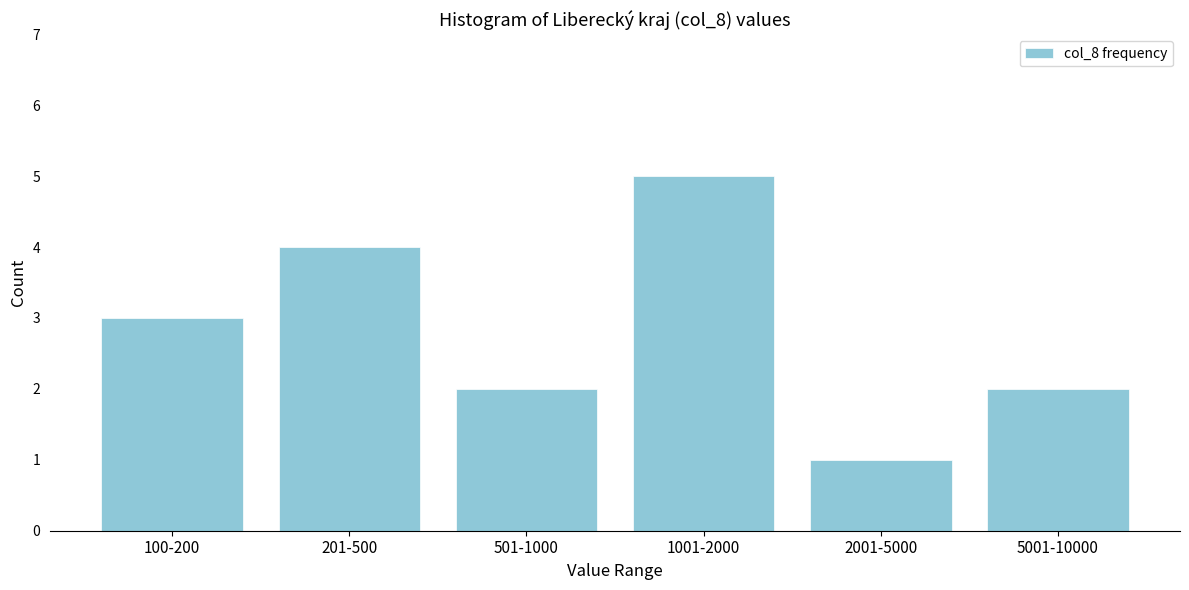

Reading left to right, extract all data points from this chart.

100-200=3	201-500=4	501-1000=2	1001-2000=5	2001-5000=1	5001-10000=2